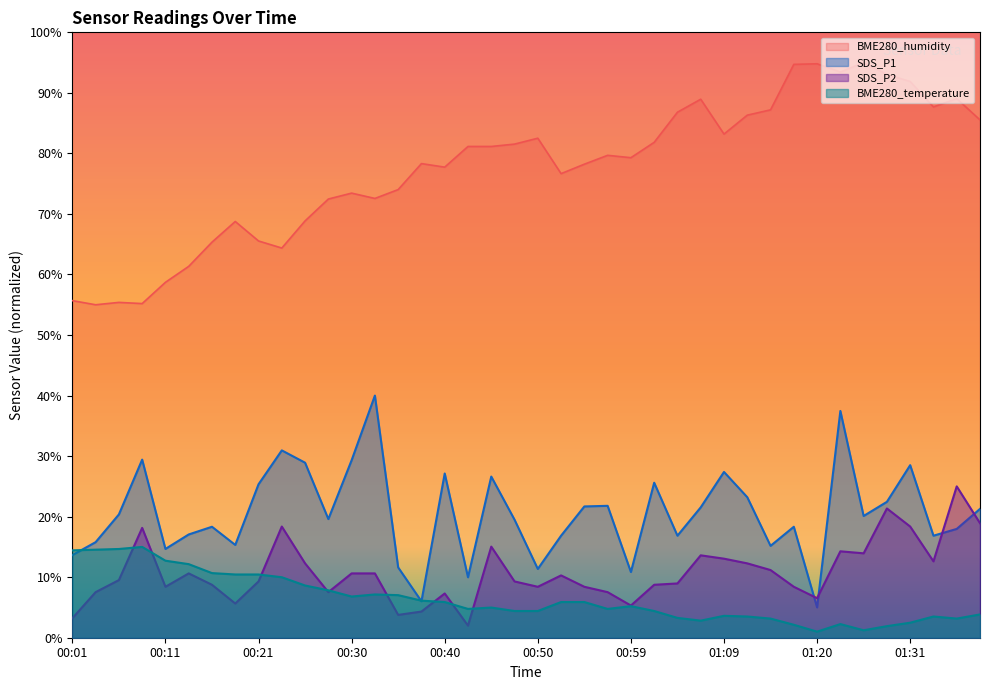

Count the number of categories in the chart.

40